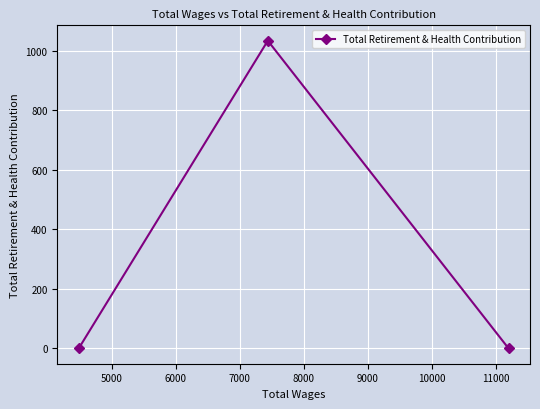

What is the greatest value displayed?

1033